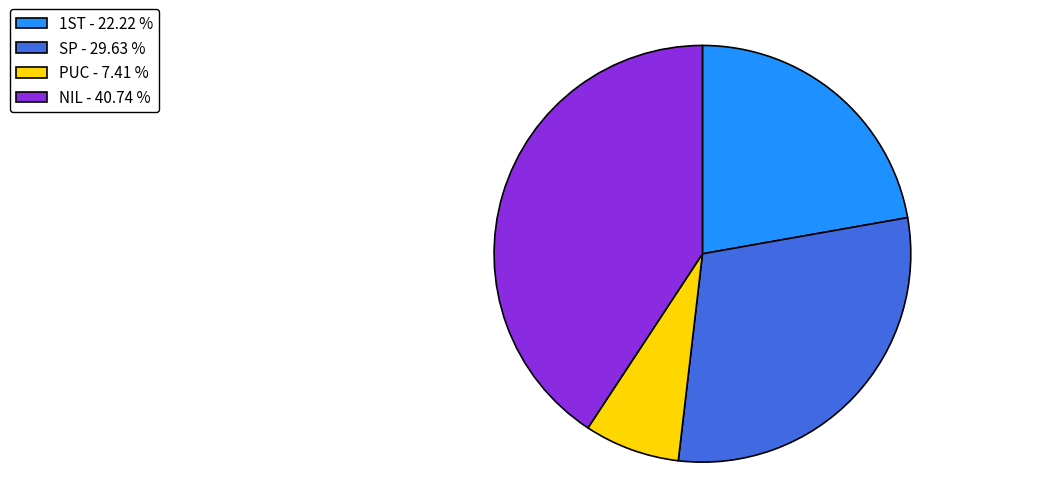

Between SP - 29.63 % and NIL - 40.74 %, which is larger?

NIL - 40.74 %